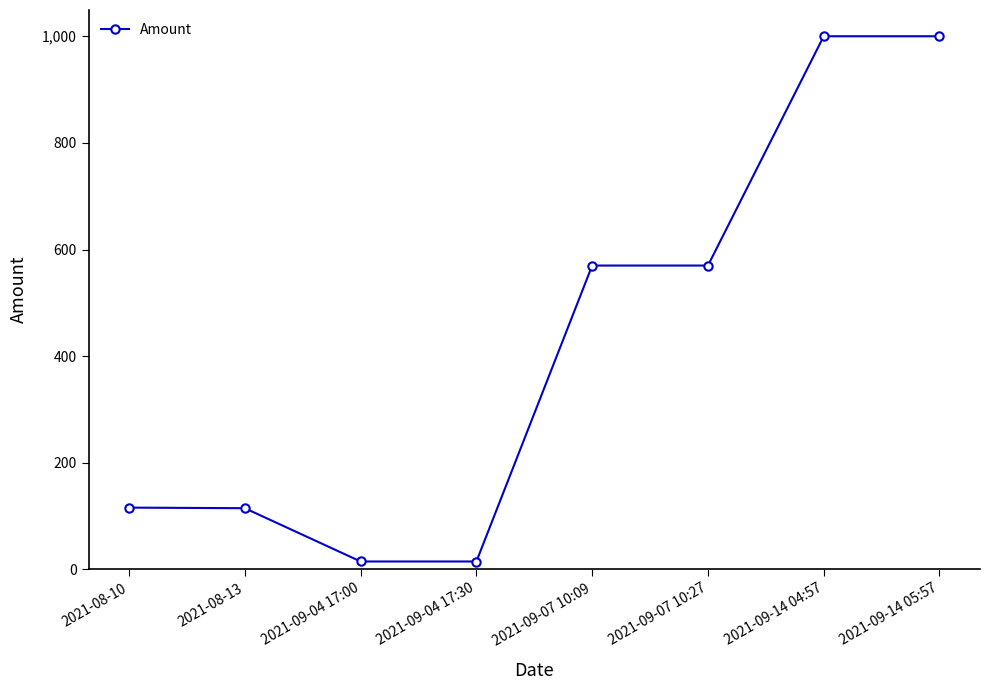

What value does the data have at 2021-09-07 10:27?

570.0